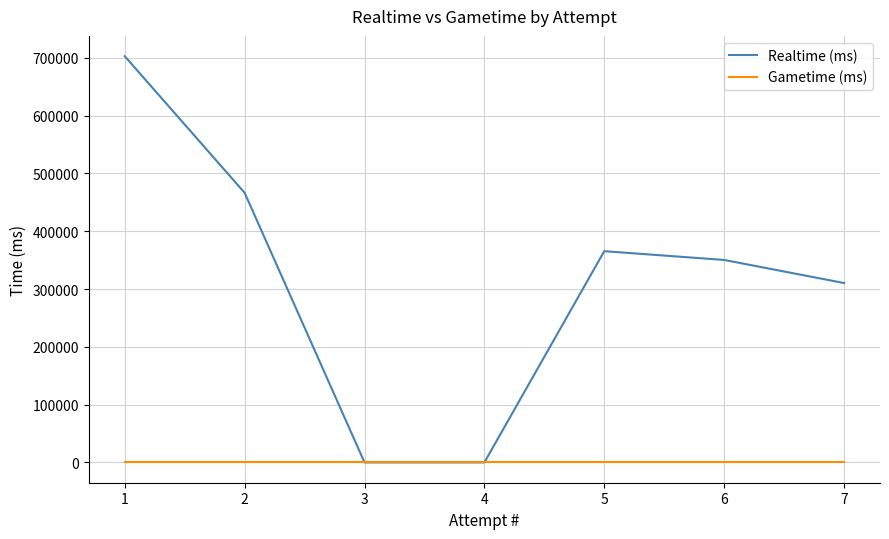

Reading left to right, list all the values displayed in this chart.

Realtime (ms): 702877	466527	0	0	365485	350327	310367
Gametime (ms): 0	0	0	0	0	0	0